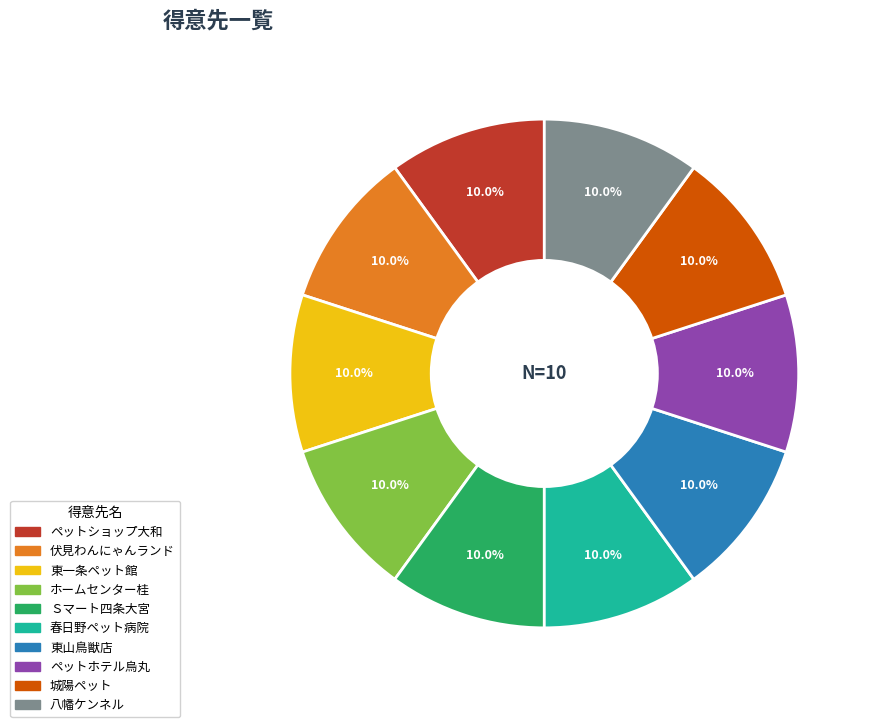

What is the ratio of the value at 八幡ケンネル to the value at 東一条ペット館?

1.0